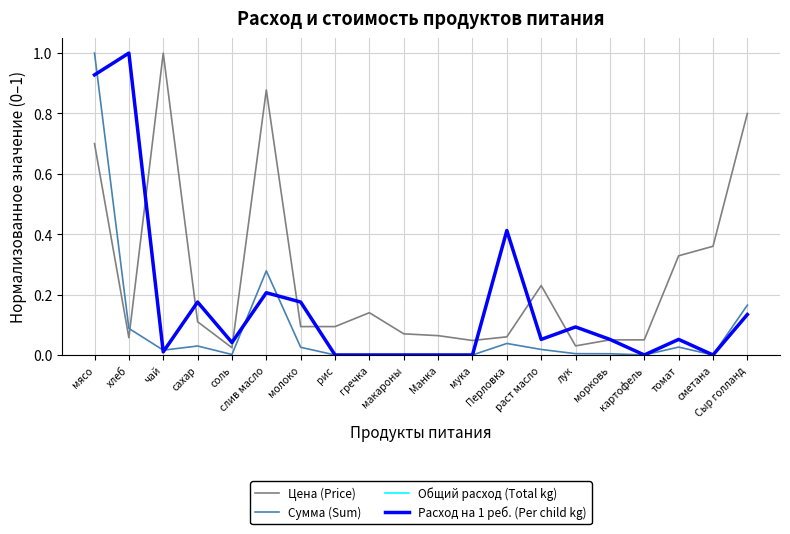

Is this an area chart (filled region under the line)?

No